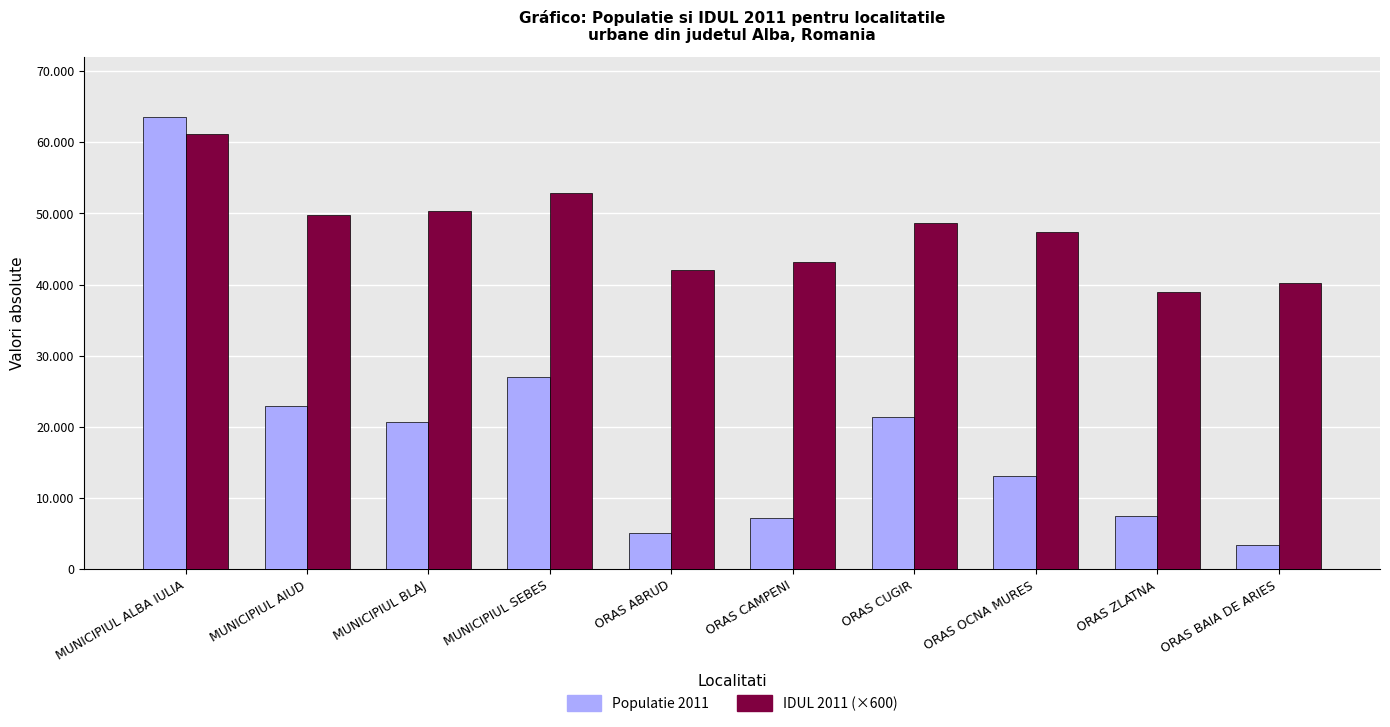

Reading left to right, extract all data points from this chart.

Populatie 2011: MUNICIPIUL ALBA IULIA=63536	MUNICIPIUL AIUD=22876	MUNICIPIUL BLAJ=20630	MUNICIPIUL SEBES=27019	ORAS ABRUD=5072	ORAS CAMPENI=7221	ORAS CUGIR=21376	ORAS OCNA MURES=13036	ORAS ZLATNA=7490	ORAS BAIA DE ARIES=3461
IDUL 2011 (×600): MUNICIPIUL ALBA IULIA=61200	MUNICIPIUL AIUD=49800	MUNICIPIUL BLAJ=50400	MUNICIPIUL SEBES=52800	ORAS ABRUD=42000	ORAS CAMPENI=43200	ORAS CUGIR=48600	ORAS OCNA MURES=47400	ORAS ZLATNA=39000	ORAS BAIA DE ARIES=40200